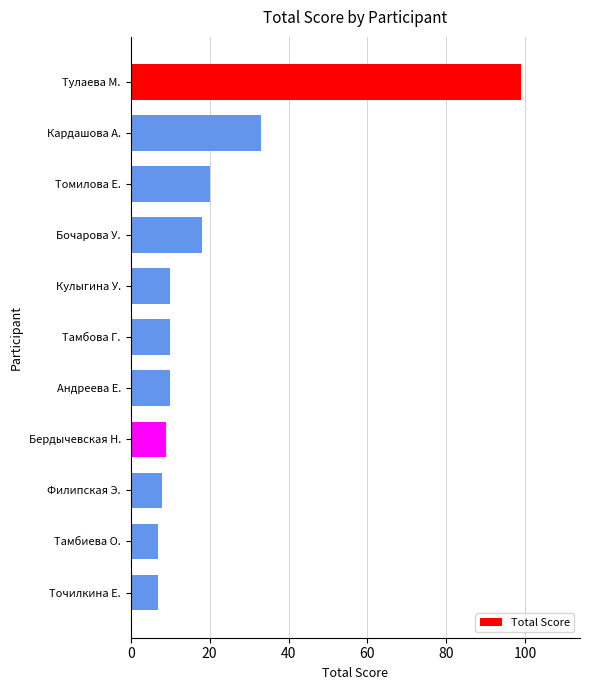

What is the minimum value shown in the chart?

7